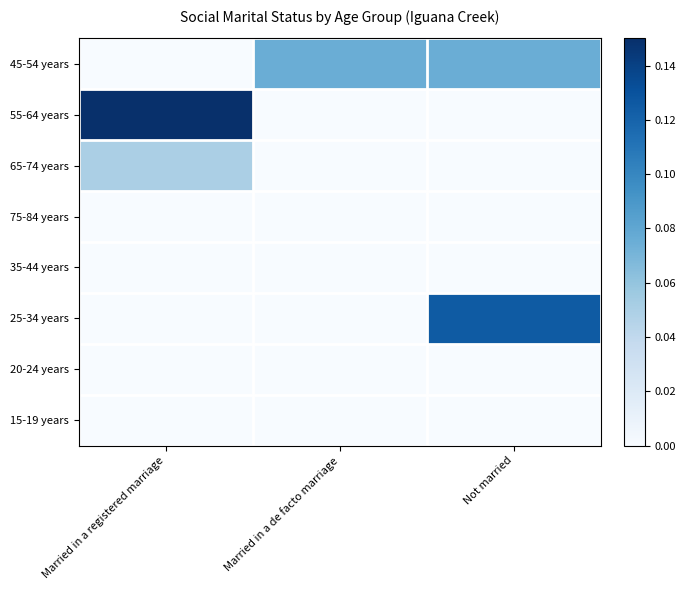

How many distinct data groups are displayed?

8